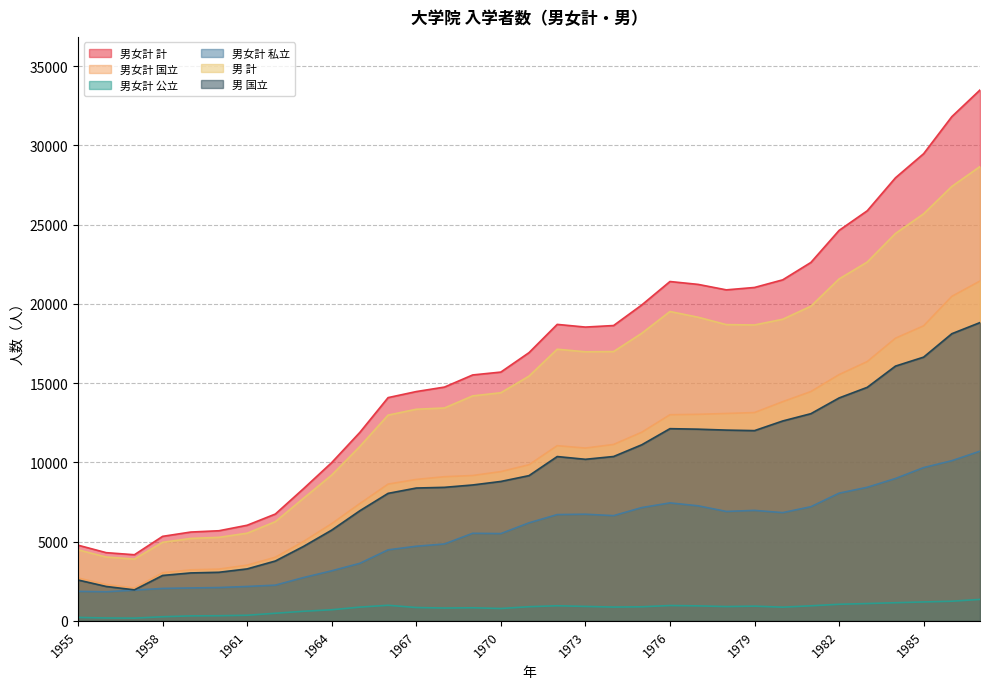

Reading right to left, list all the values displayed in this chart.

男女計 計: 33492	31809	29471	27950	25871	24631	22610	21513	21032	20881	21226	21407	19928	18630	18533	18702	16920	15693	15512	14747	14464	14082	11892	9984	8338	6737	6030	5683	5601	5329	4169	4300	4772
男女計 国立: 21438	20470	18612	17829	16356	15532	14464	13825	13139	13081	13027	13002	11898	11126	10899	11049	9848	9413	9167	9092	8920	8624	7398	6130	5006	4010	3512	3262	3216	3029	2066	2288	2700
男女計 公立: 1351	1236	1191	1142	1090	1044	947	861	926	899	943	965	885	868	908	950	890	776	823	806	839	980	865	698	602	477	351	321	312	257	168	178	214
男女計 私立: 10703	10103	9668	8979	8425	8055	7199	6827	6967	6901	7256	7440	7145	6636	6726	6703	6182	5504	5522	4849	4705	4478	3629	3156	2730	2250	2167	2100	2073	2043	1935	1834	1858
男 計: 28662	27406	25679	24436	22636	21570	19849	19026	18666	18688	19154	19515	18142	16988	16973	17136	15438	14390	14191	13428	13348	12978	11003	9196	7734	6255	5529	5268	5197	4955	3895	4026	4480
男 国立: 18817	18114	16637	16070	14732	14061	13069	12608	12000	12033	12091	12123	11107	10367	10191	10364	9161	8793	8571	8422	8378	8041	6947	5723	4695	3774	3276	3063	3022	2862	1954	2167	2576